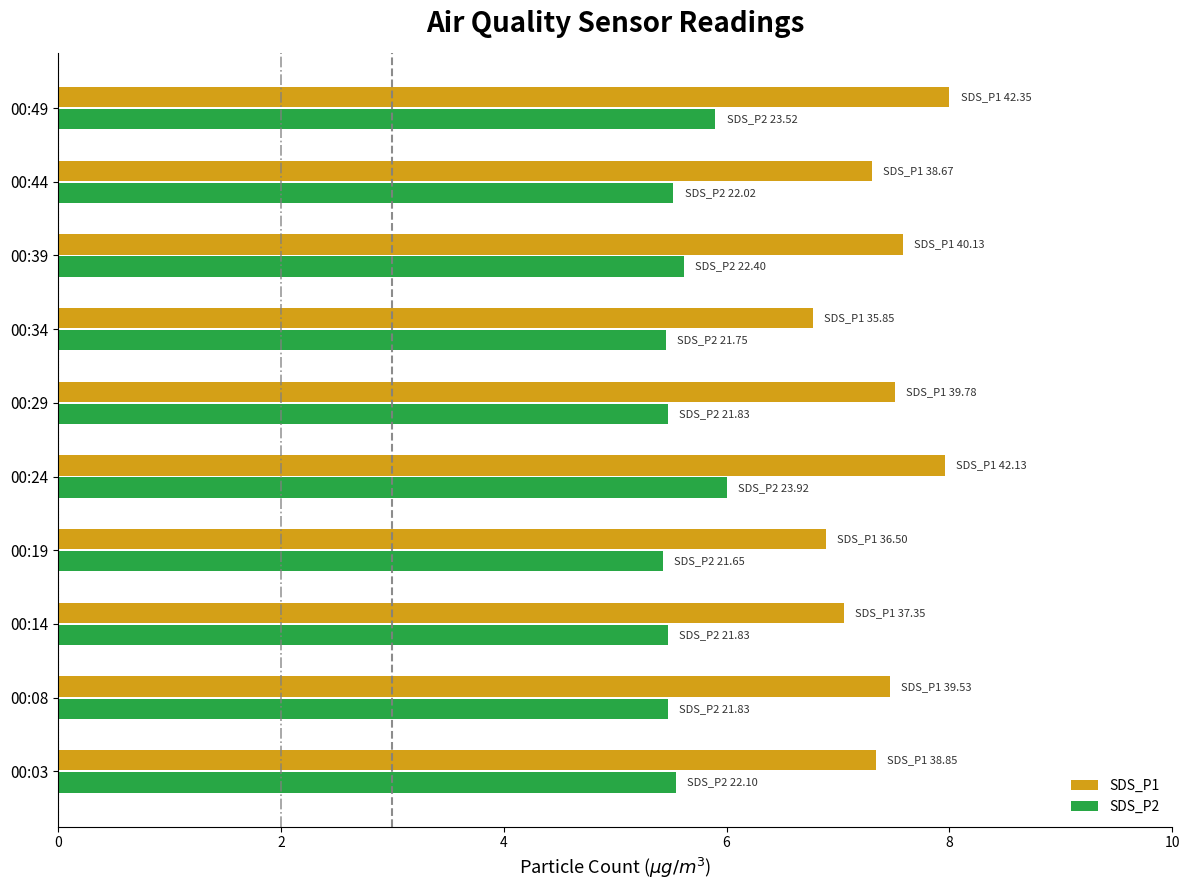

What are all the series names shown in the legend?

SDS_P1, SDS_P2